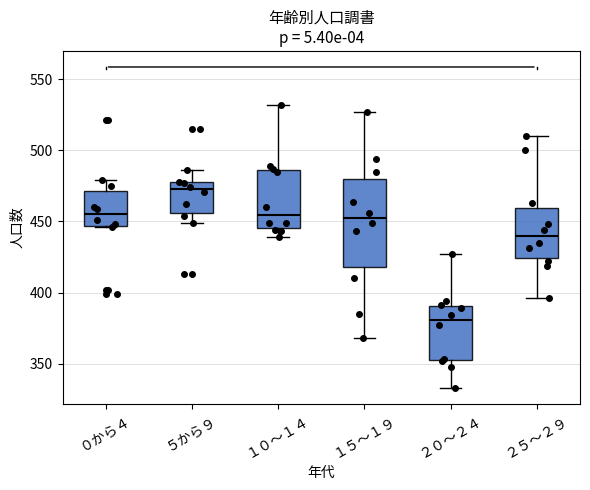

Which box's median line is the lowest?

２０～２４